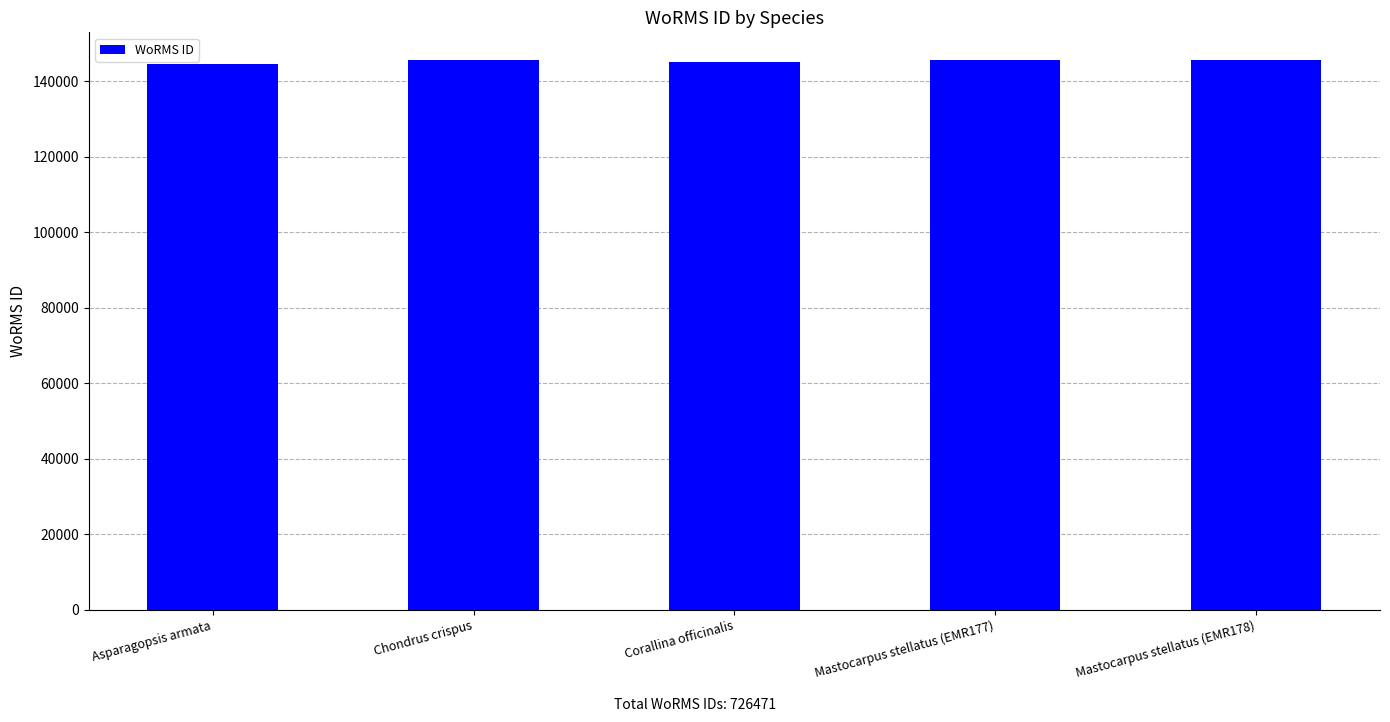

What is the change in value from Corallina officinalis to Mastocarpus stellatus (EMR178)?

+542